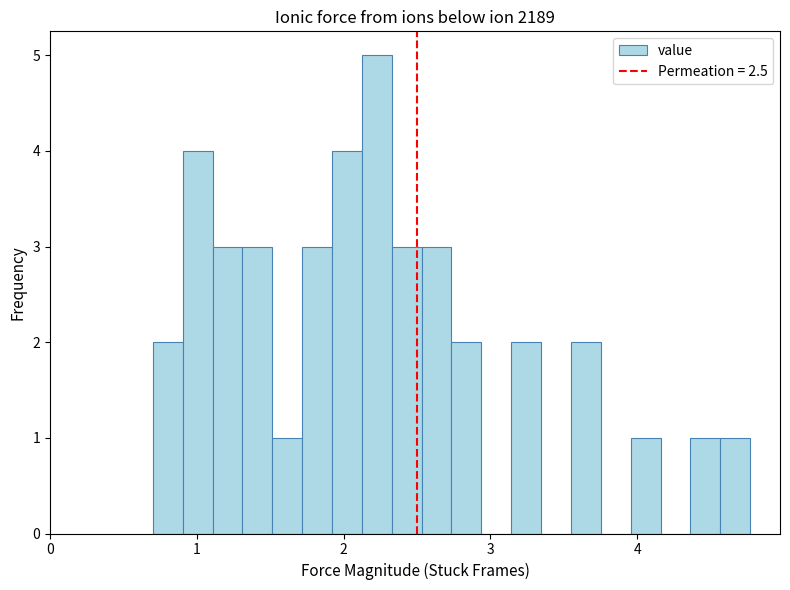

Around what value on the x-axis is the tallest bar? Give the approximate position of its centre, as read against the axis.

2.2